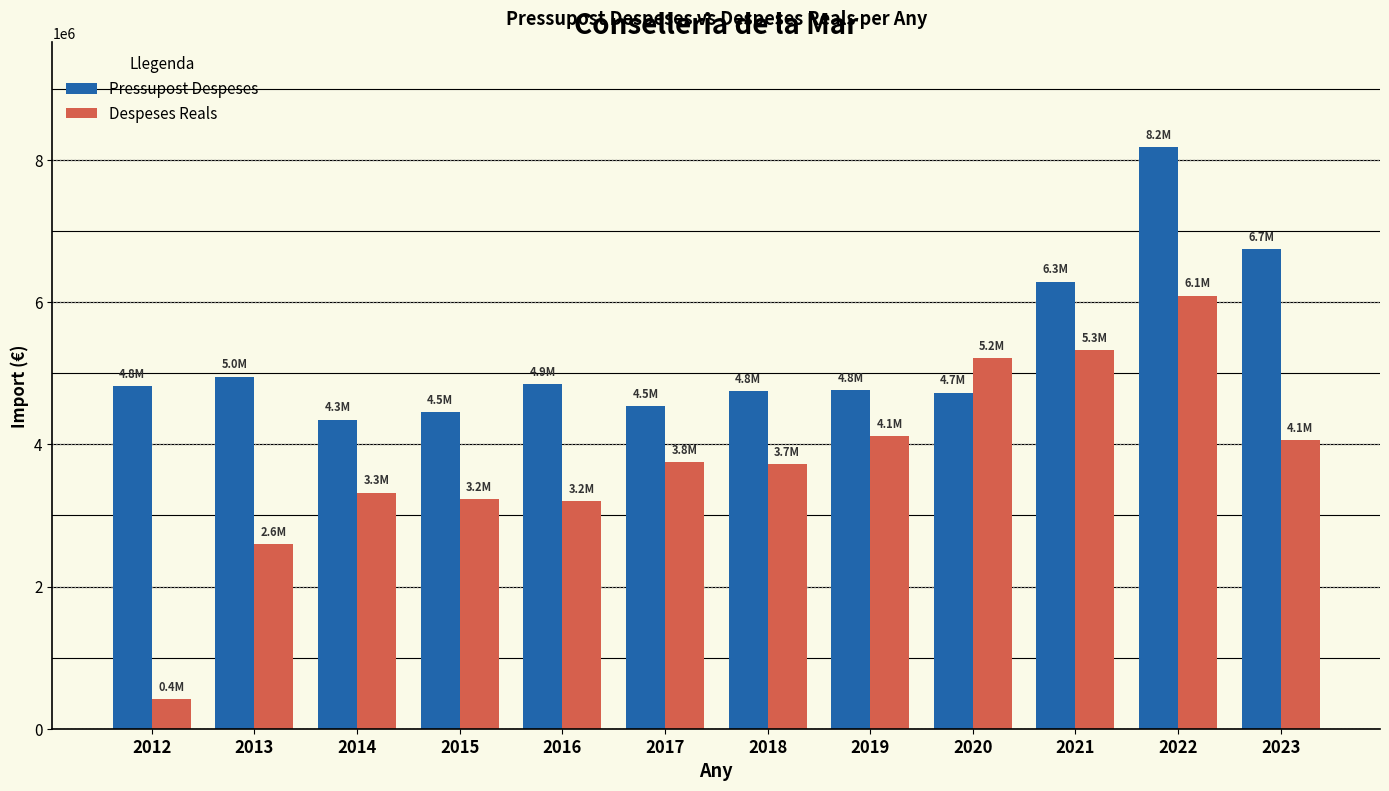

The Pressupost Despeses series shows 1517791.7 at 2014. True or false?

False